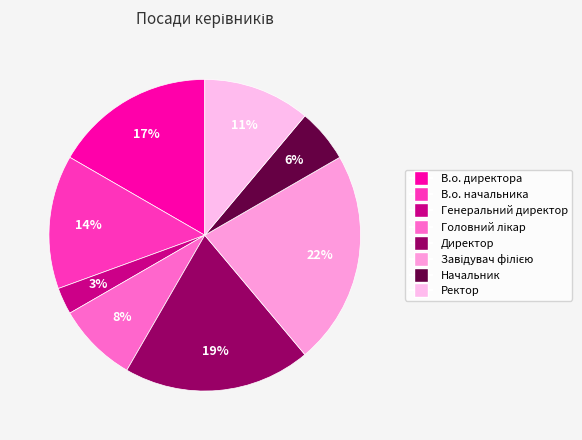

What is the total percentage of Генеральний директор and Начальник?

8.3%